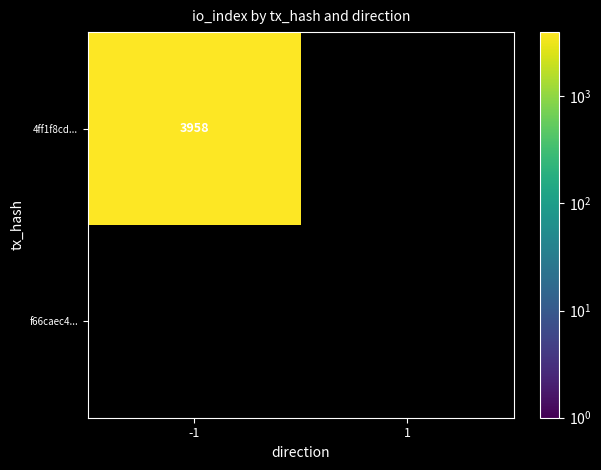

List the labels in order of 4ff1f8cd4cc2815d2716cd2827d30d6f95cb76b value, largest first.

-1, 1